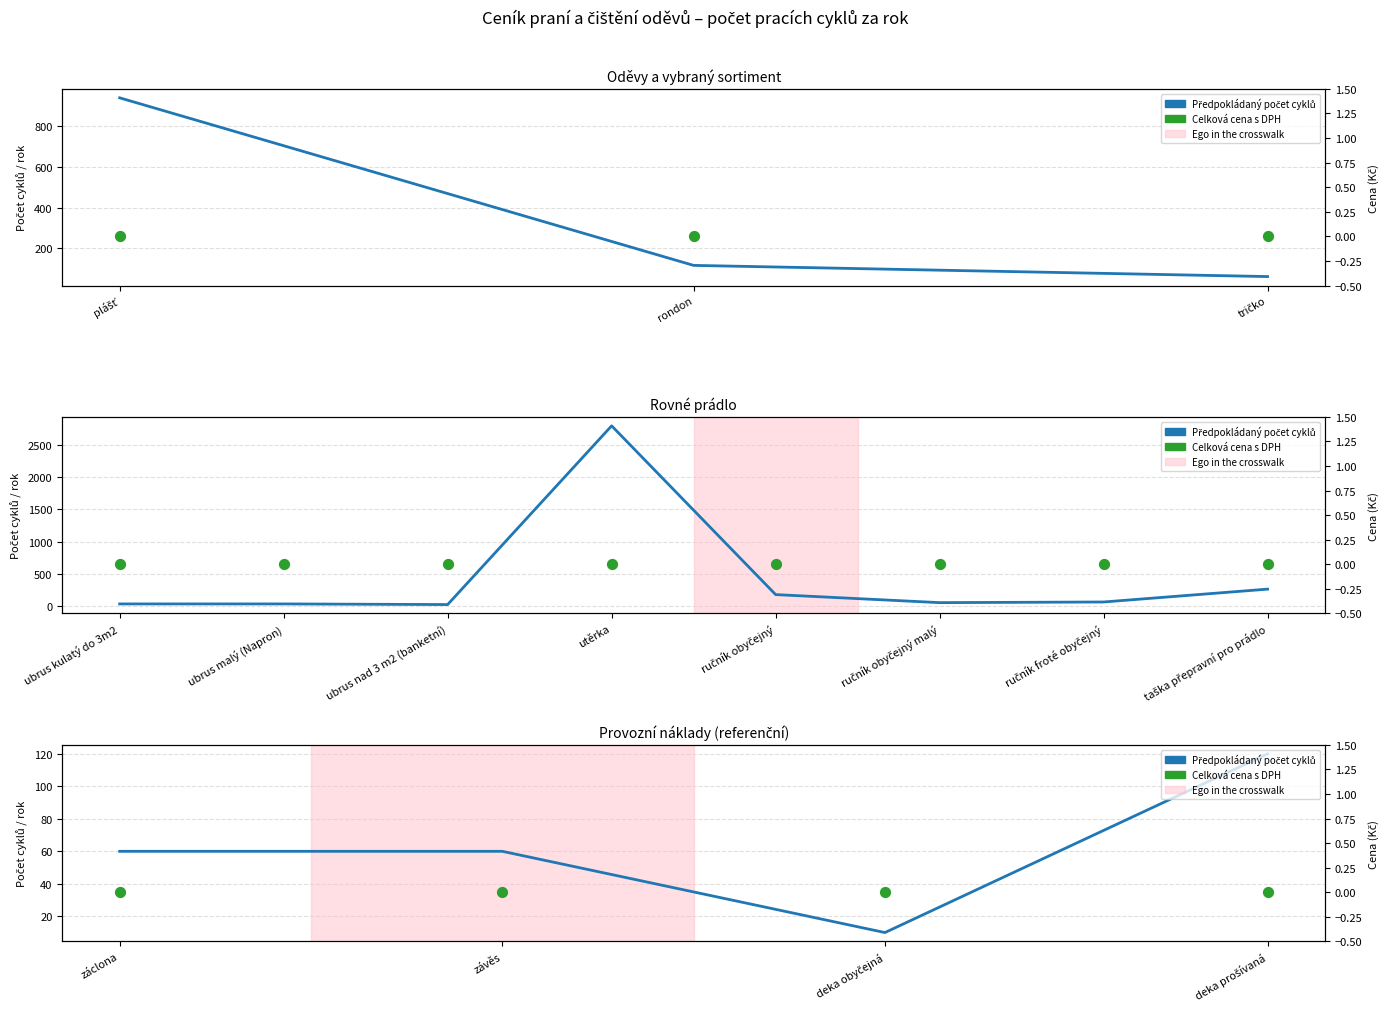

Which series contains the highest Y value?

Předpokládaný počet pracích cyklů za rok